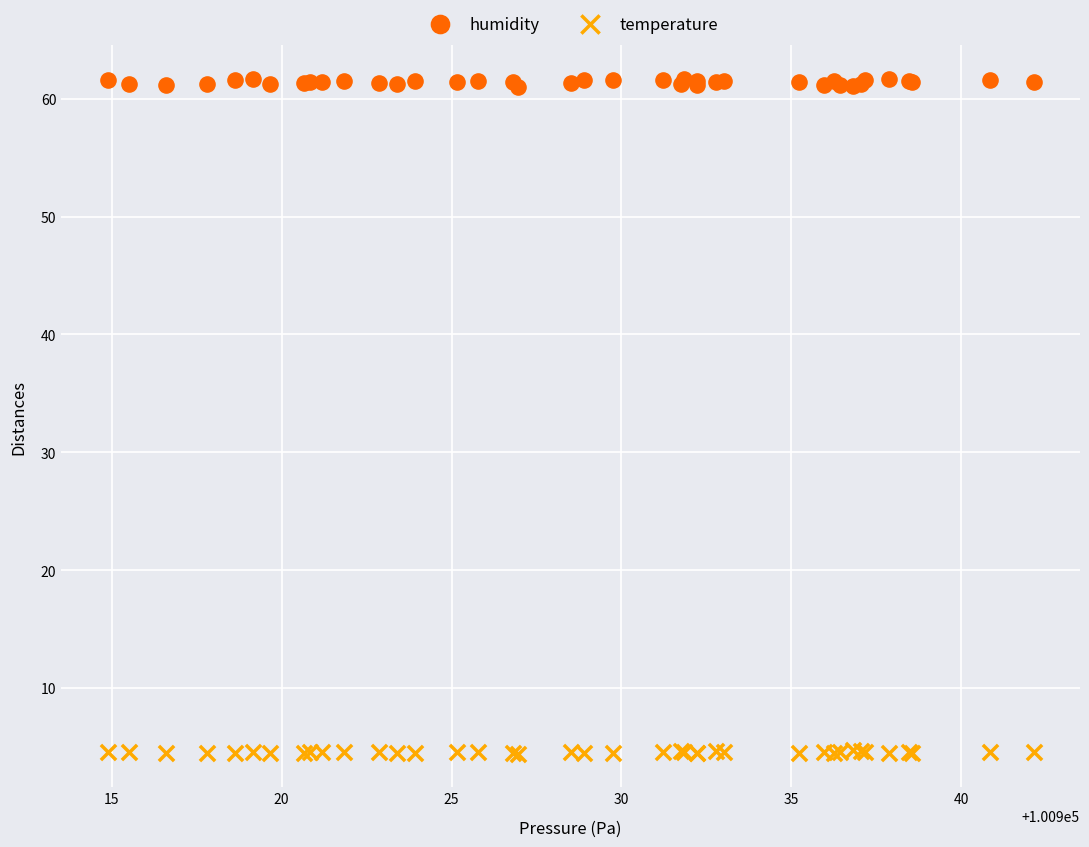

What are all the series names shown in the legend?

humidity, temperature